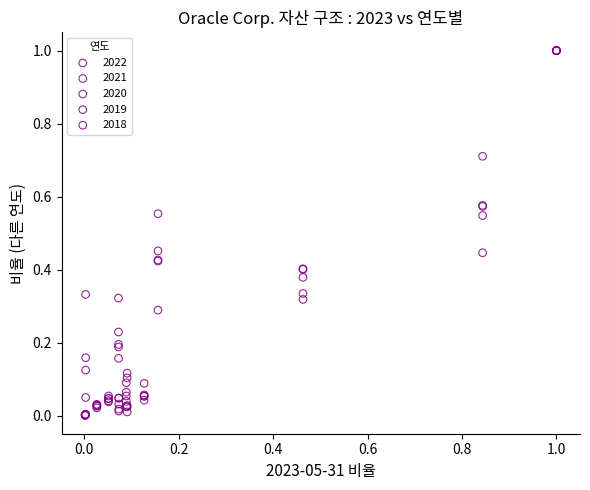

What are all the series names shown in the legend?

2022, 2021, 2020, 2019, 2018